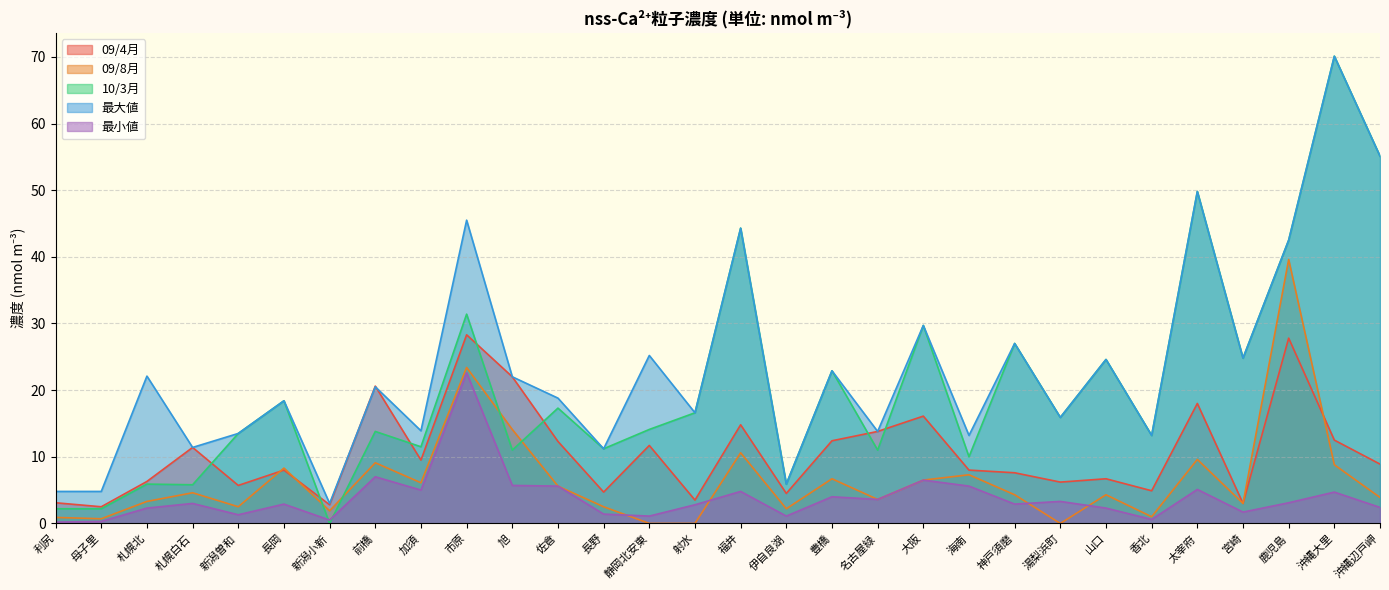

What is the difference between the 09/8月 values at 福井 and 札幌白石?

6.0